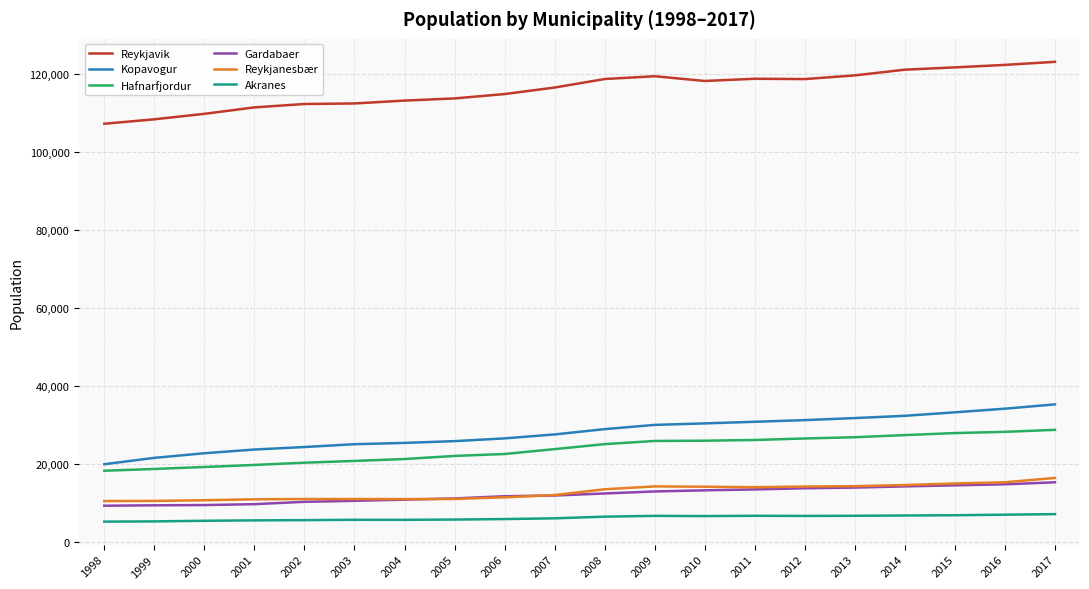

Is it true that Hafnarfjordur equals 6317 at 2006?

False